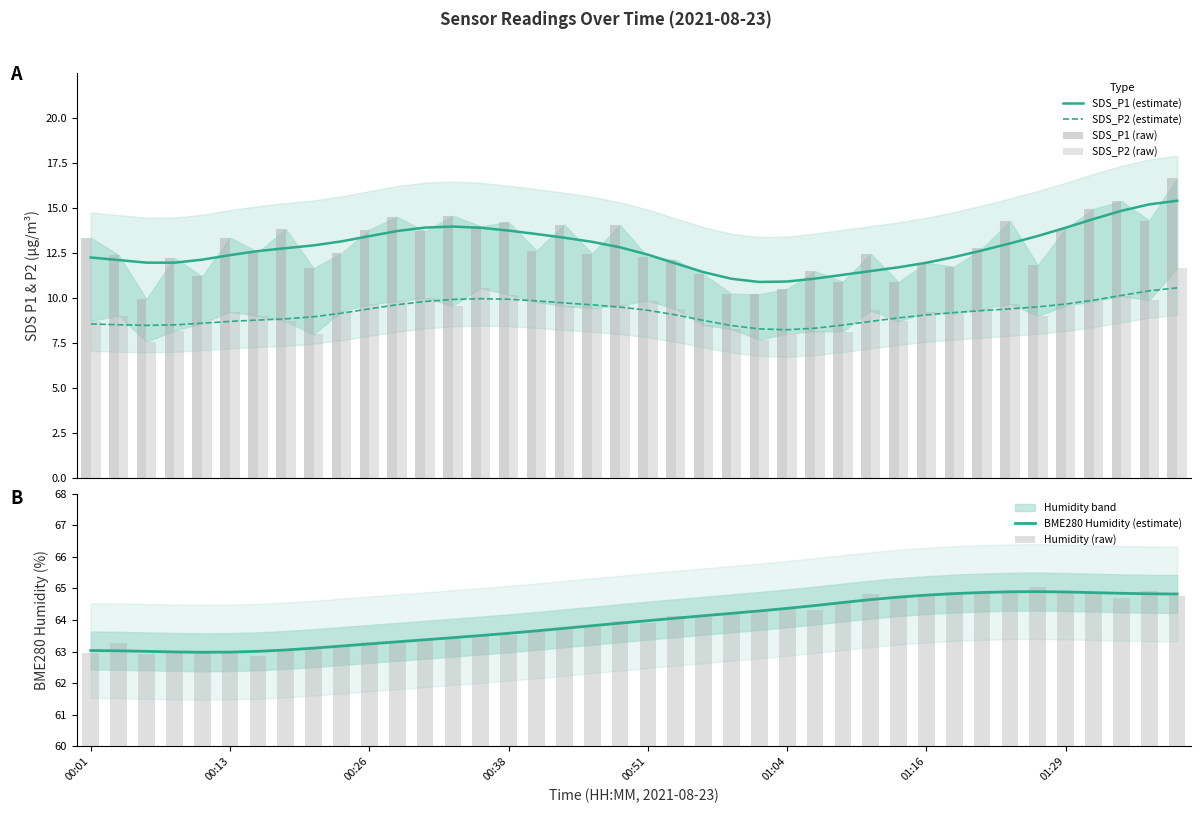

What is the maximum value for SDS_P2 (raw)?

11.7